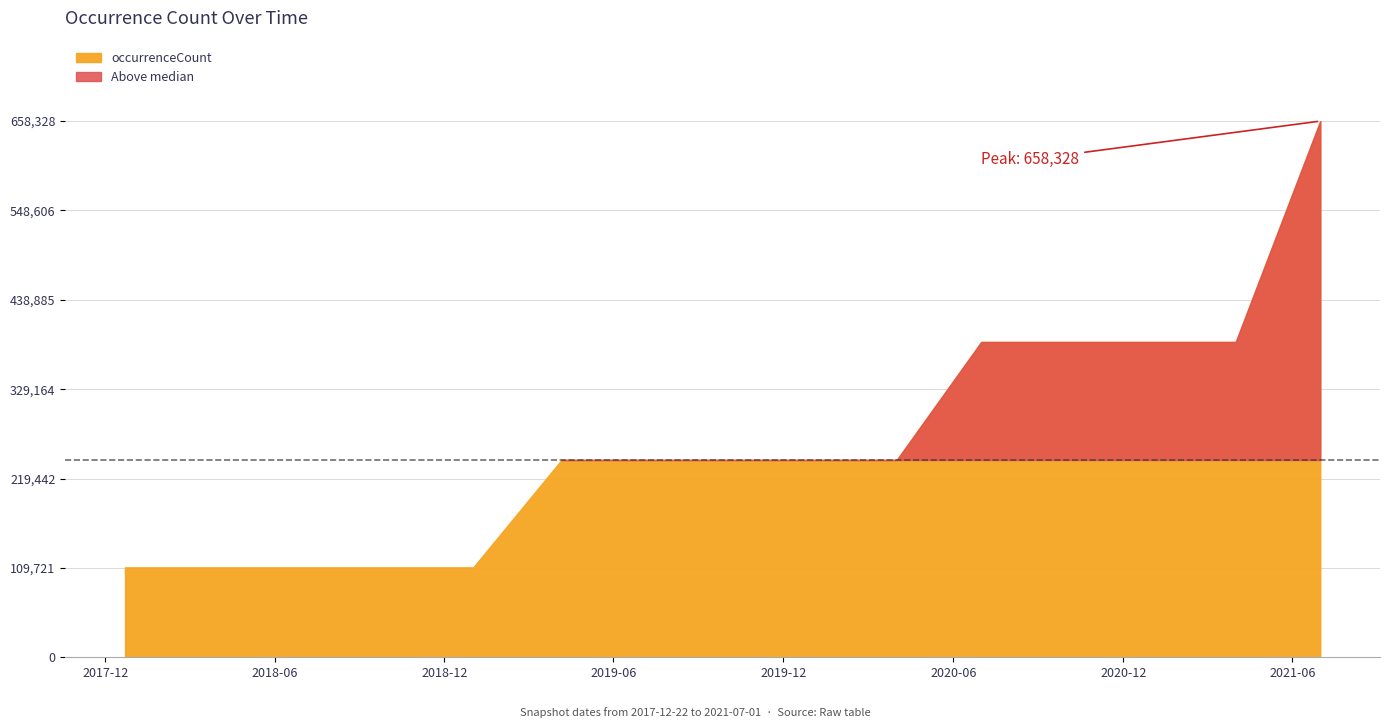

What is the change in value from 2020-10-01 to 2021-07-01?

+271161